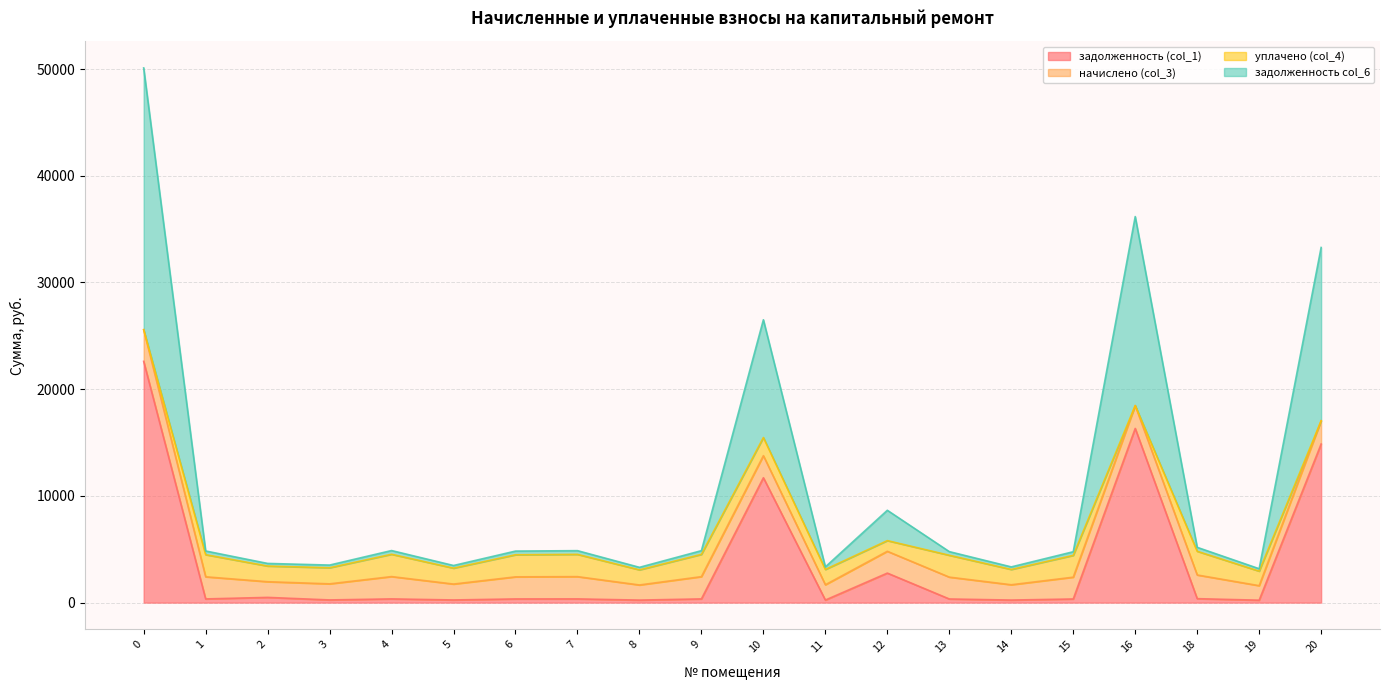

True or false: задолженность col_6 and задолженность (col_1) intersect in this chart.

False